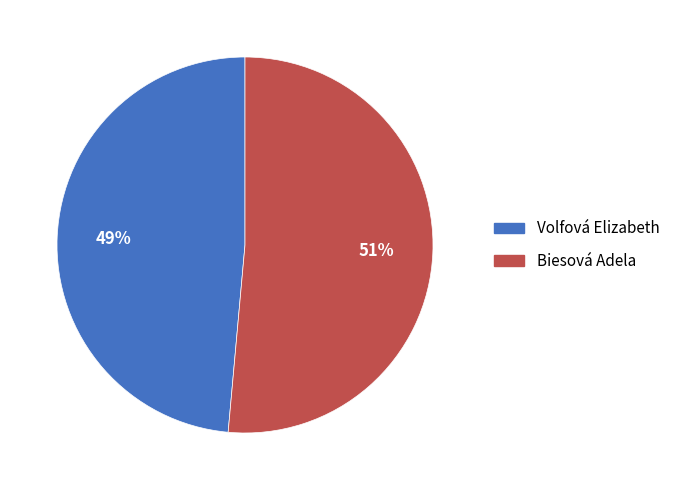

What is the smallest slice in the pie chart?

Volfová Elizabeth